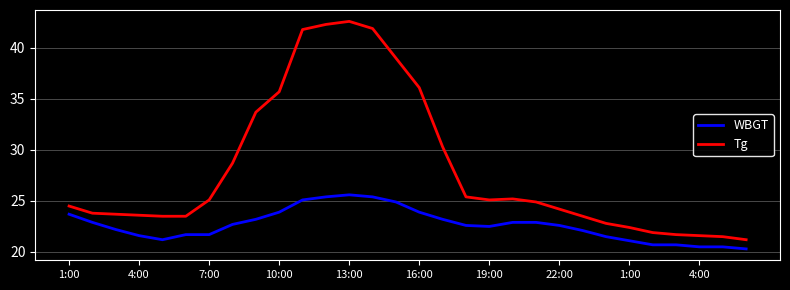

Which series has the largest range (max minus min)?

Tg